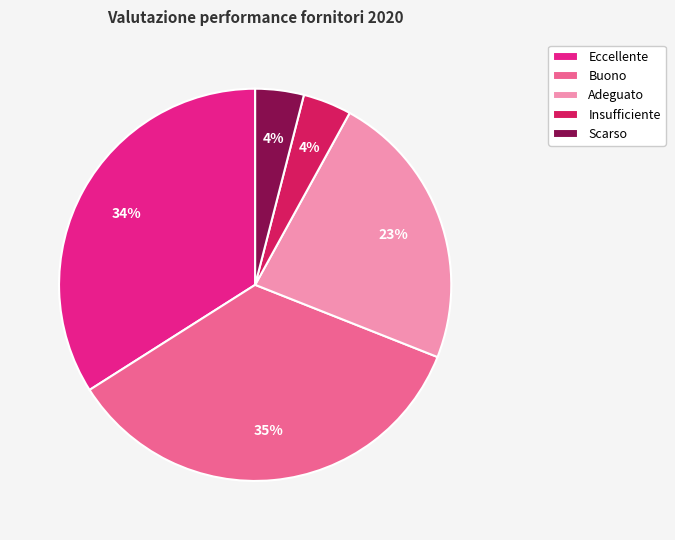

What percentage is the Insufficiente slice, to the nearest percent?

4%